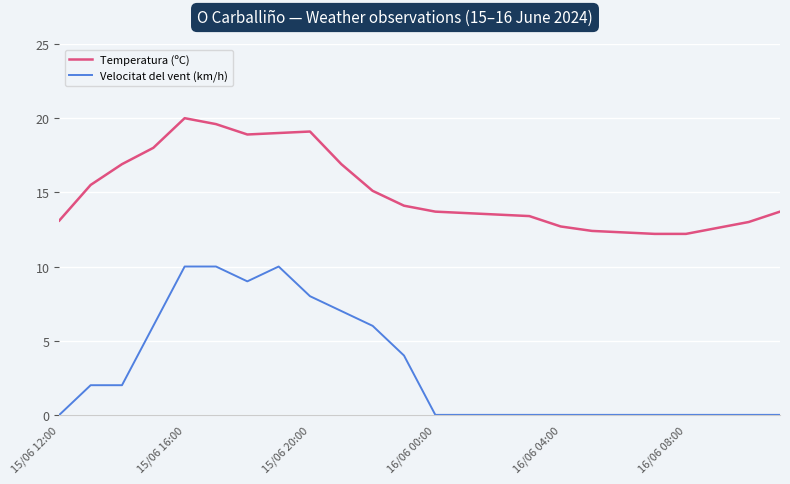

How many series are shown in this chart?

2